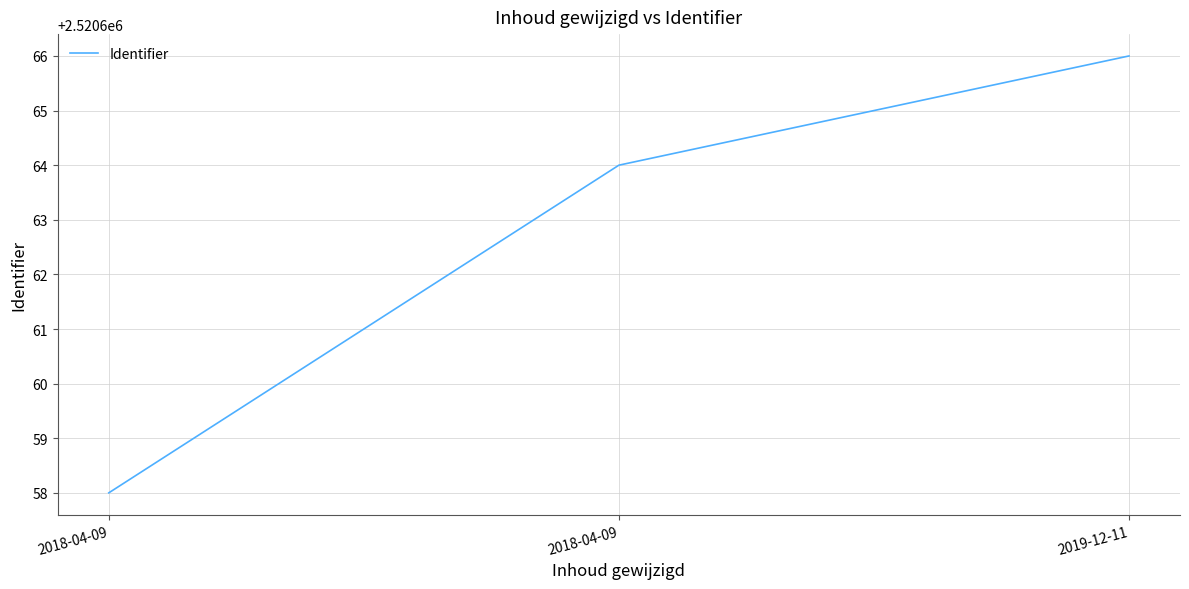

What is the greatest value displayed?

2520666